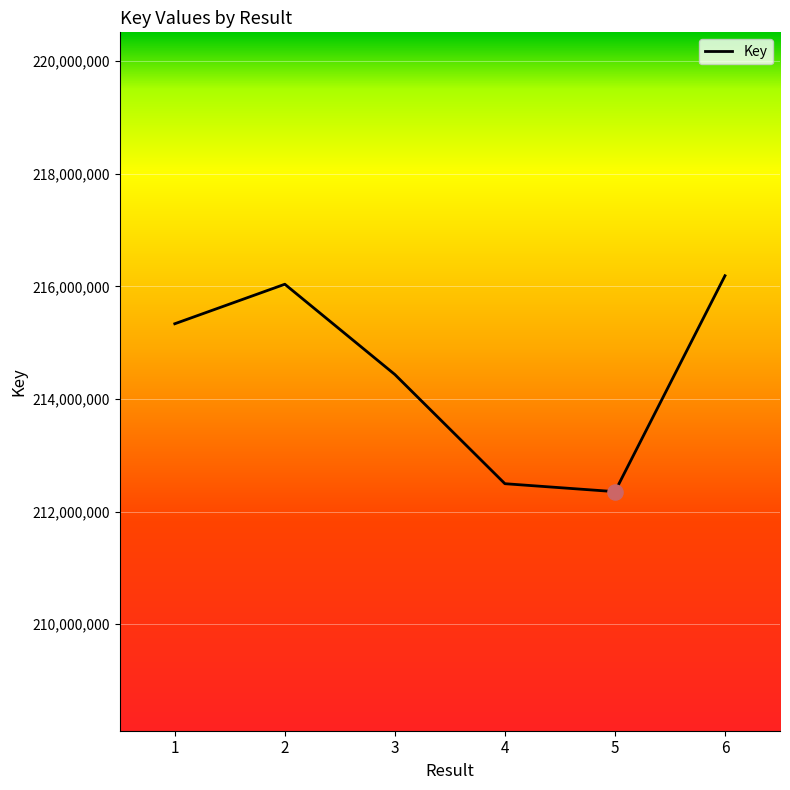

Between 2 and 1, which is larger?

2